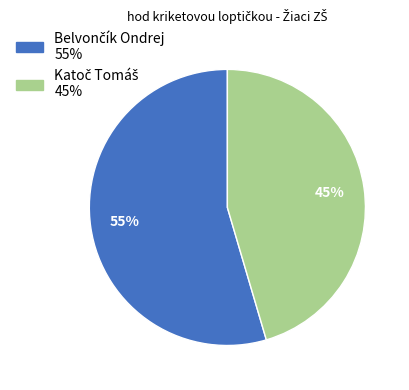

Count the number of slices in the pie.

2